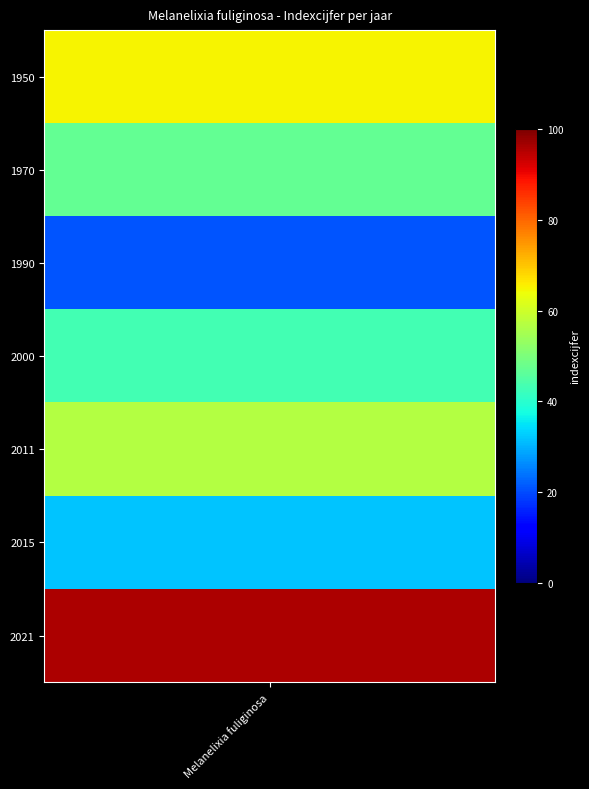

List the labels in order of value, smallest first.

1990, 2015, 2000, 1970, 2011, 1950, 2021